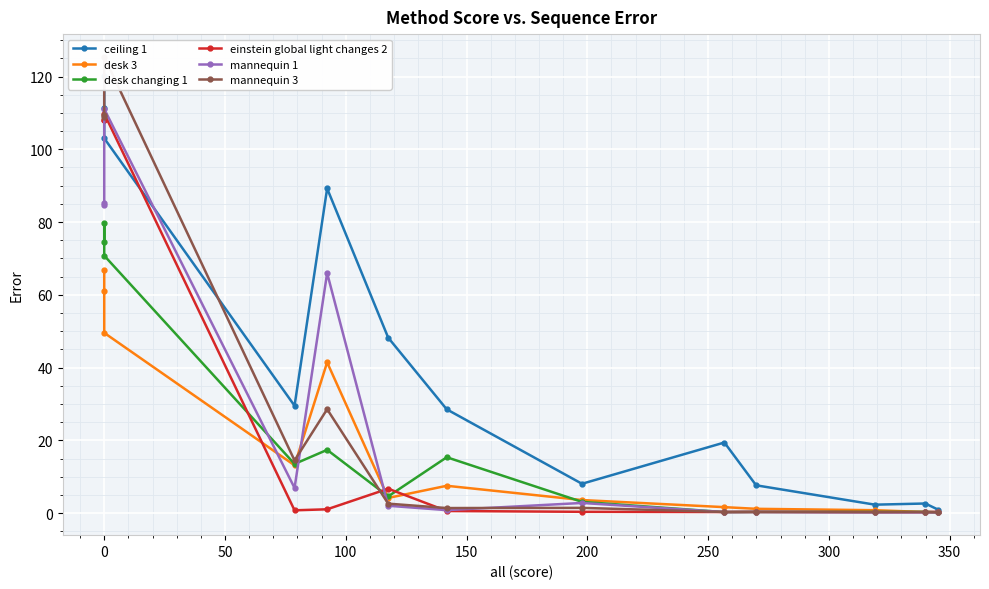

Reading right to left, list all the values displayed in this chart.

ceiling 1: 1.0	2.7	2.4	7.7	19.4	8.1	28.6	48.2	89.2	29.5	103.0	111.4	120.0
desk 3: 0.2	0.3	0.8	1.2	1.7	3.6	7.5	4.2	41.5	13.2	49.6	61.0	66.7
desk changing 1: 0.3	0.4	0.4	0.3	0.3	3.1	15.4	4.6	17.4	13.6	70.8	79.8	74.4
einstein global light changes 2: 0.4	0.3	0.3	0.3	0.3	0.4	0.6	6.8	1.1	0.8	109.8	108.1	108.1
mannequin 1: 0.2	0.3	0.3	0.3	0.3	2.8	0.9	2.1	66.0	7.0	111.1	84.7	85.2
mannequin 3: 0.3	0.4	0.3	0.4	0.3	1.5	1.4	2.6	28.6	14.5	125.4	108.9	109.5